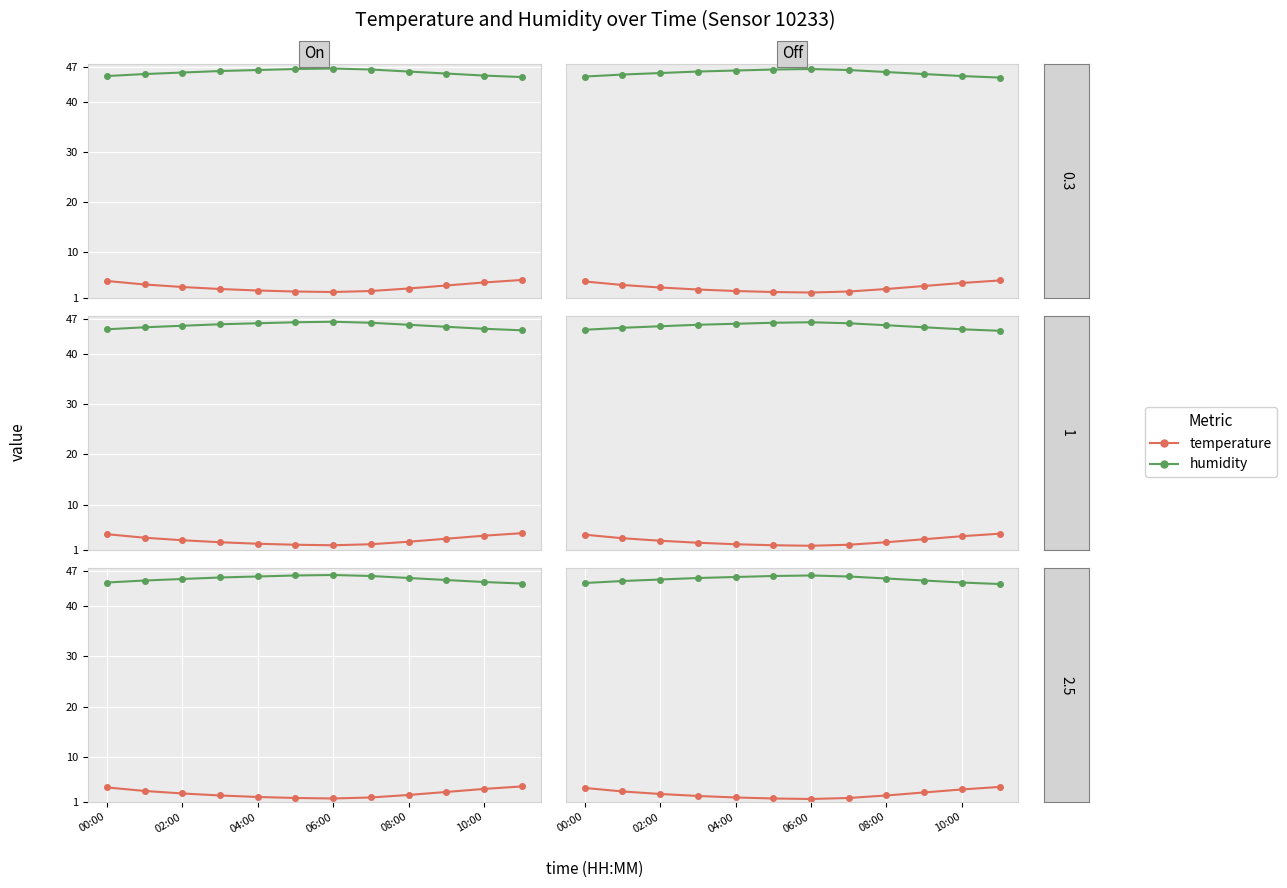

True or false: temperature and humidity intersect in this chart.

False